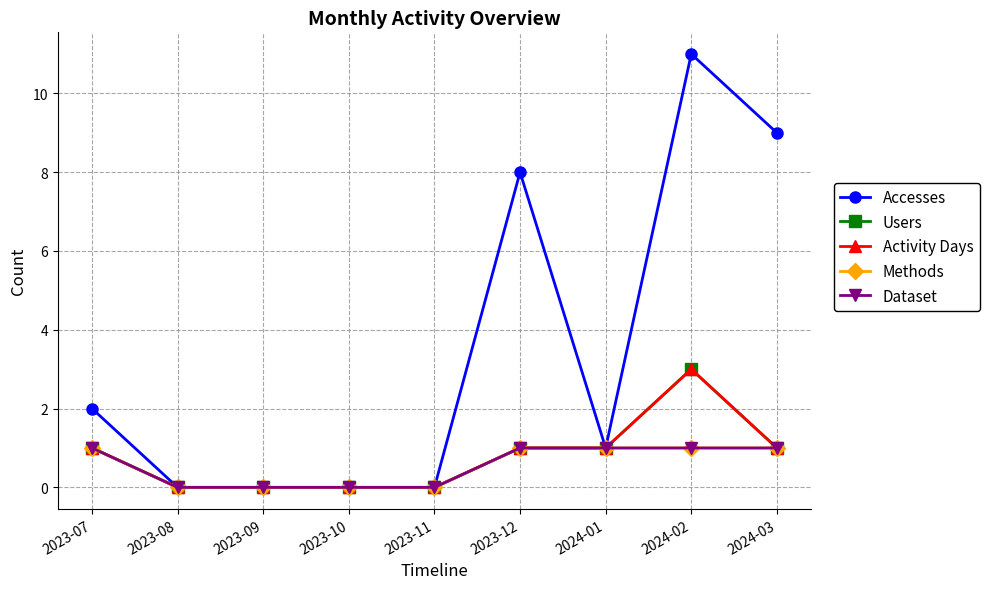

At which category does Users reach its first local peak?

2024-02